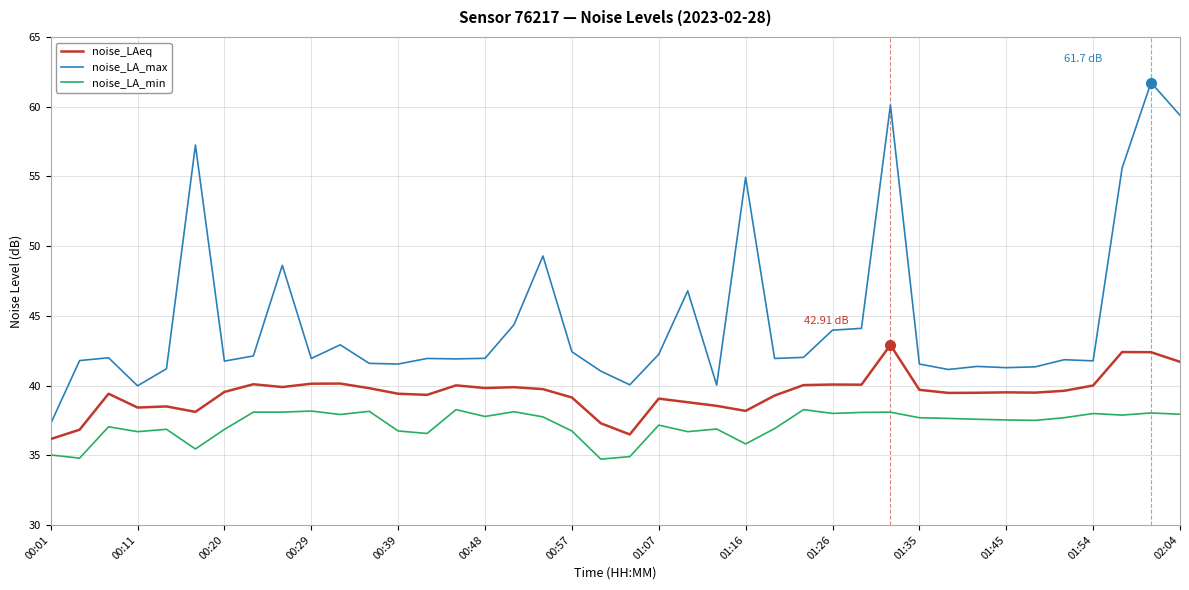

Which series has the widest spread of values?

noise_LA_max